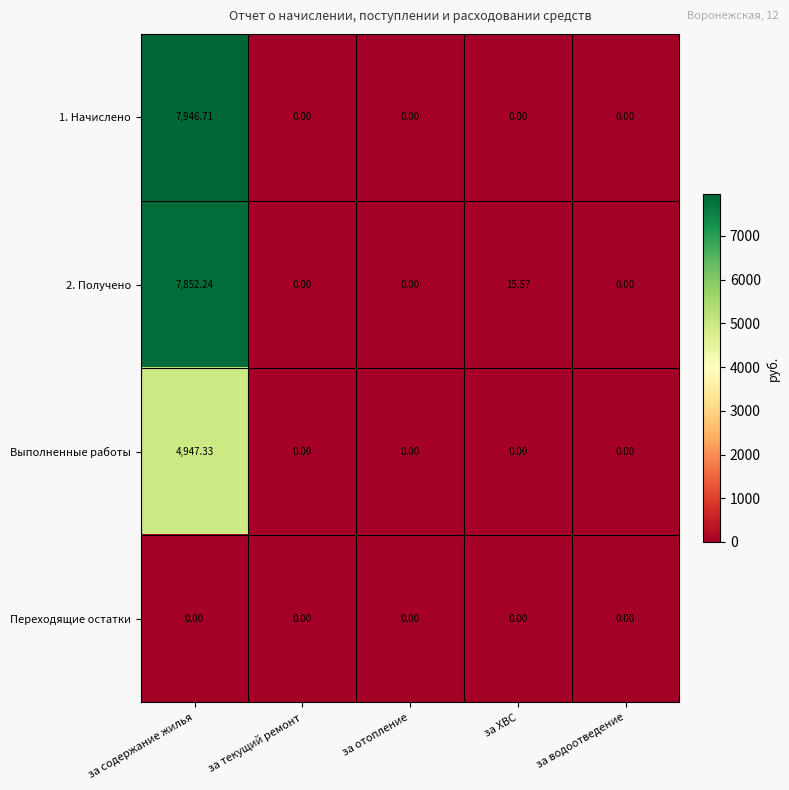

Which category has the highest value in the 1. Начислено series?

за содержание жилья